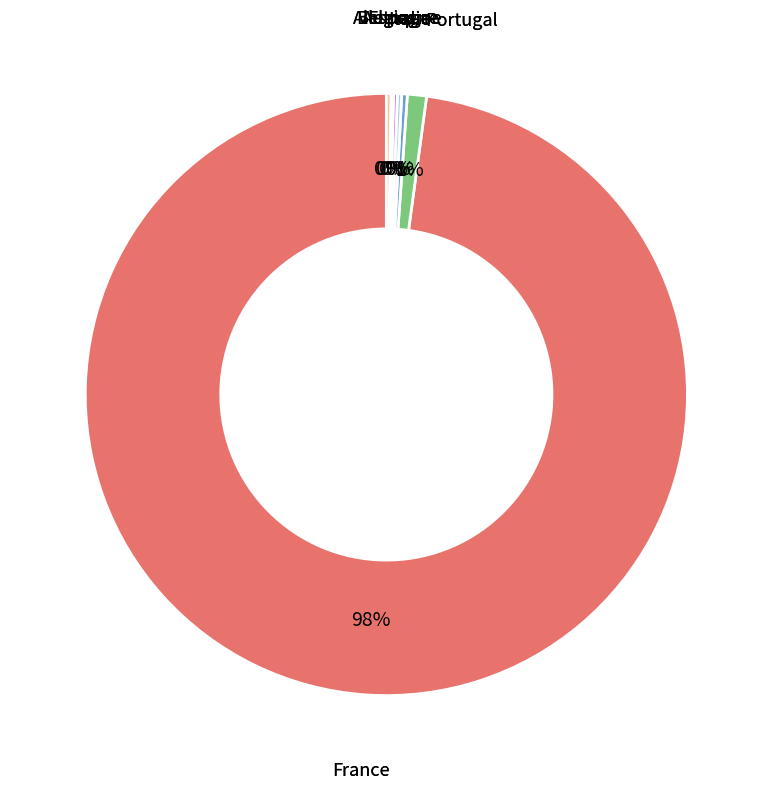

Does France represent more than half of the total?

Yes